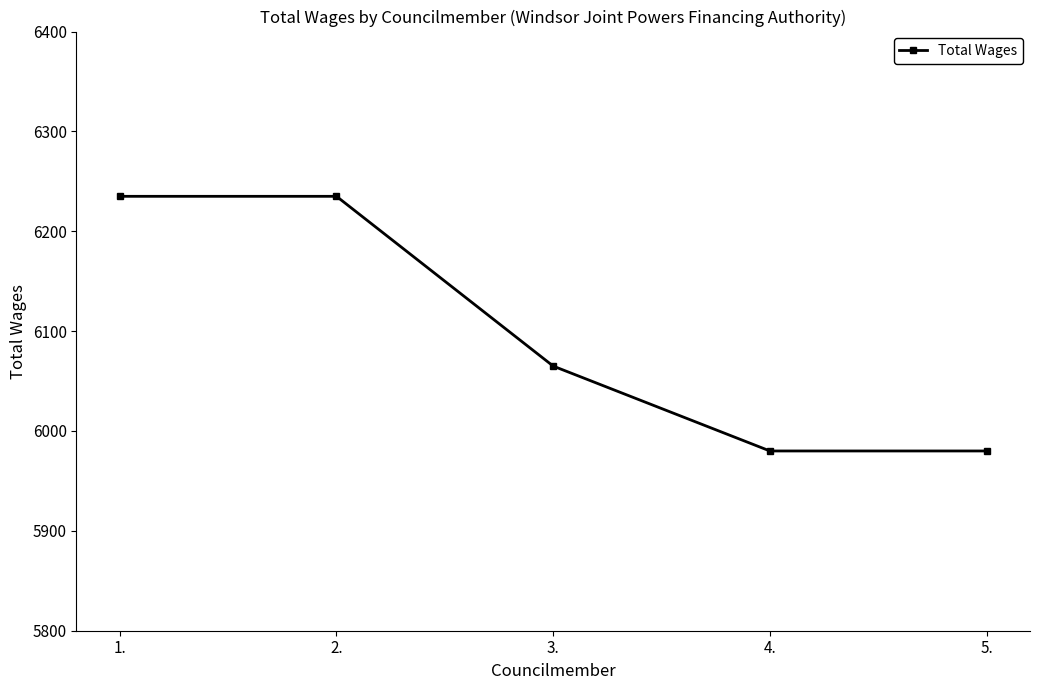

What is the label of the 1st point from the right?

5.